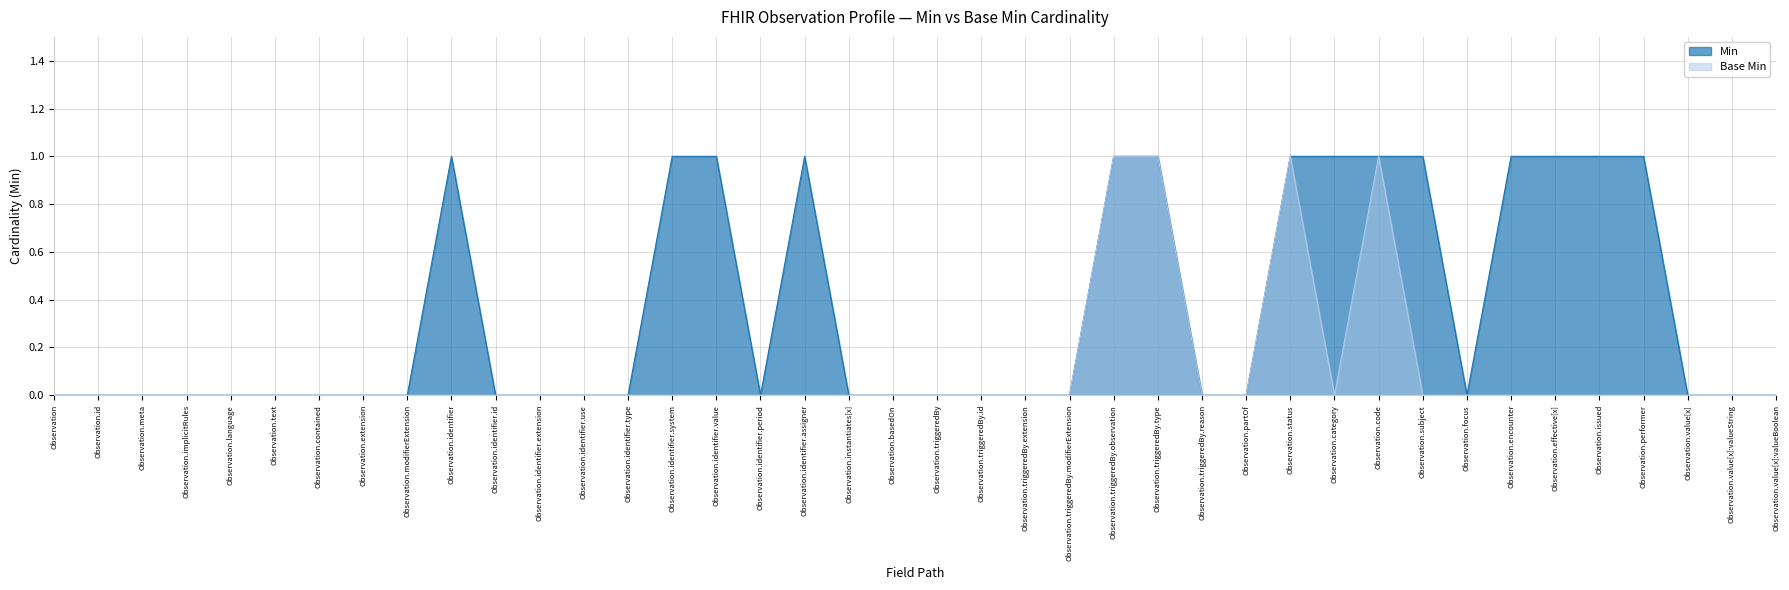

True or false: Min and Base Min intersect in this chart.

False